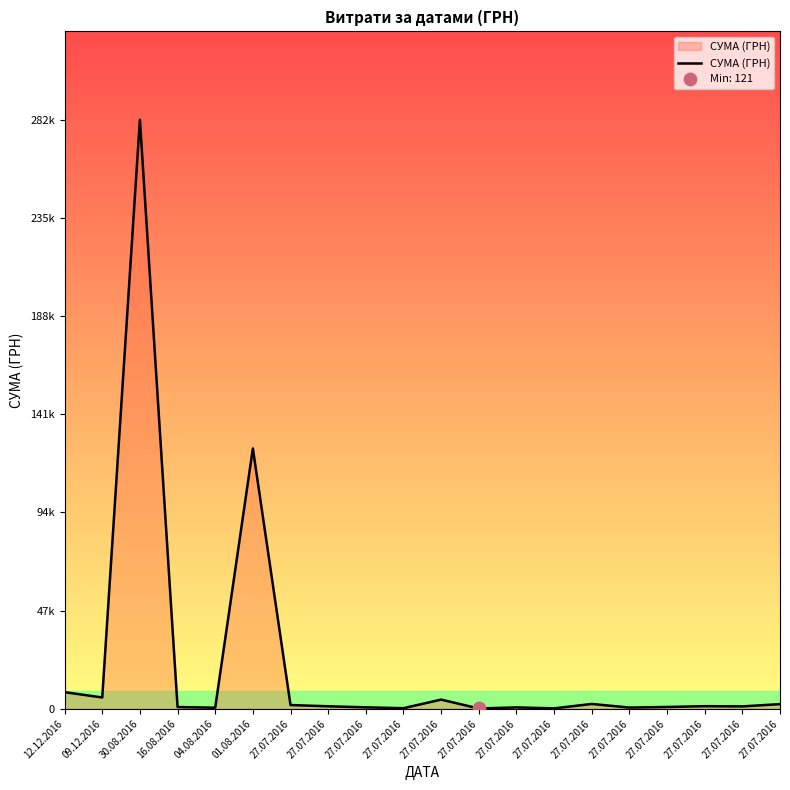

What is the ratio of the value at 04.08.2016 to the value at 16.08.2016?

0.6